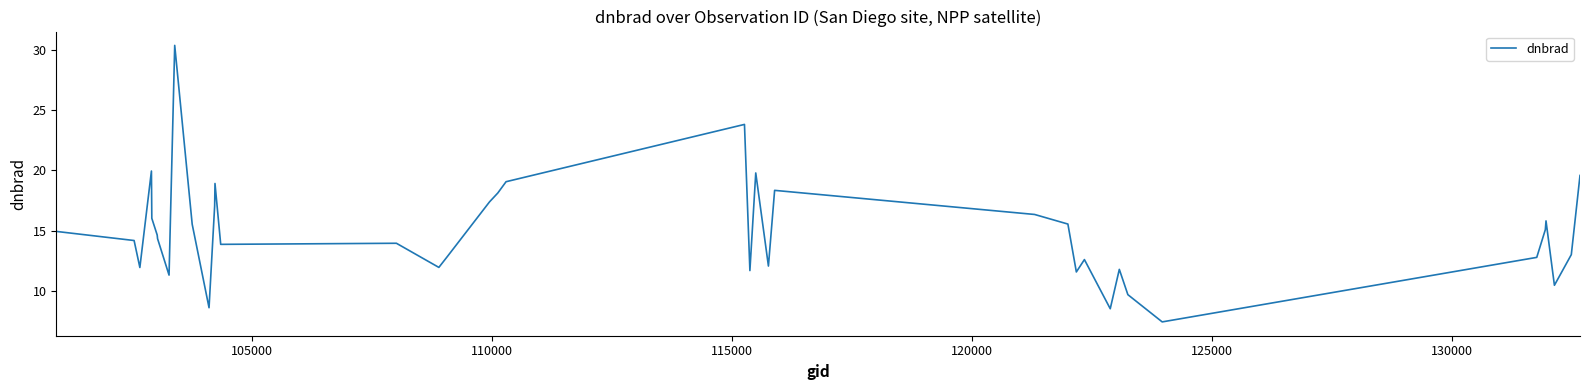

What is the difference between the maximum and minimum values?

22.9